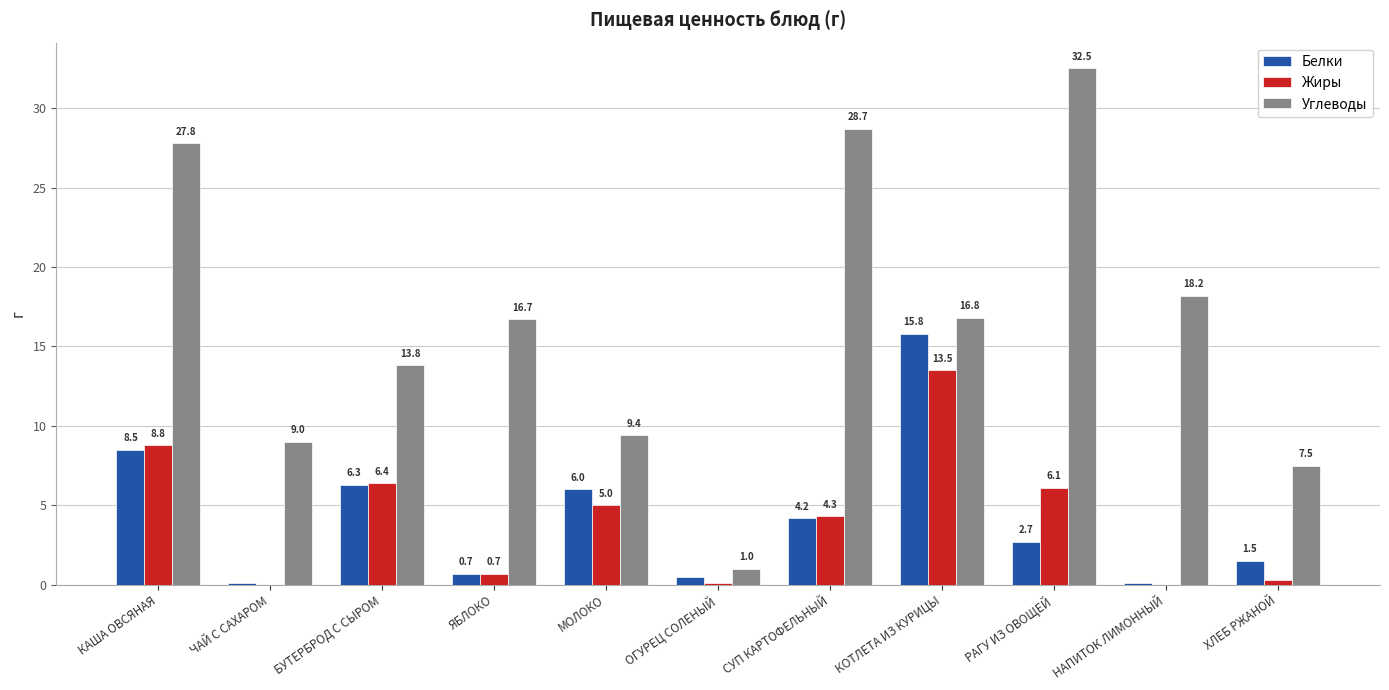

At which label is Белки closest to 7?

БУТЕРБРОД С СЫРОМ